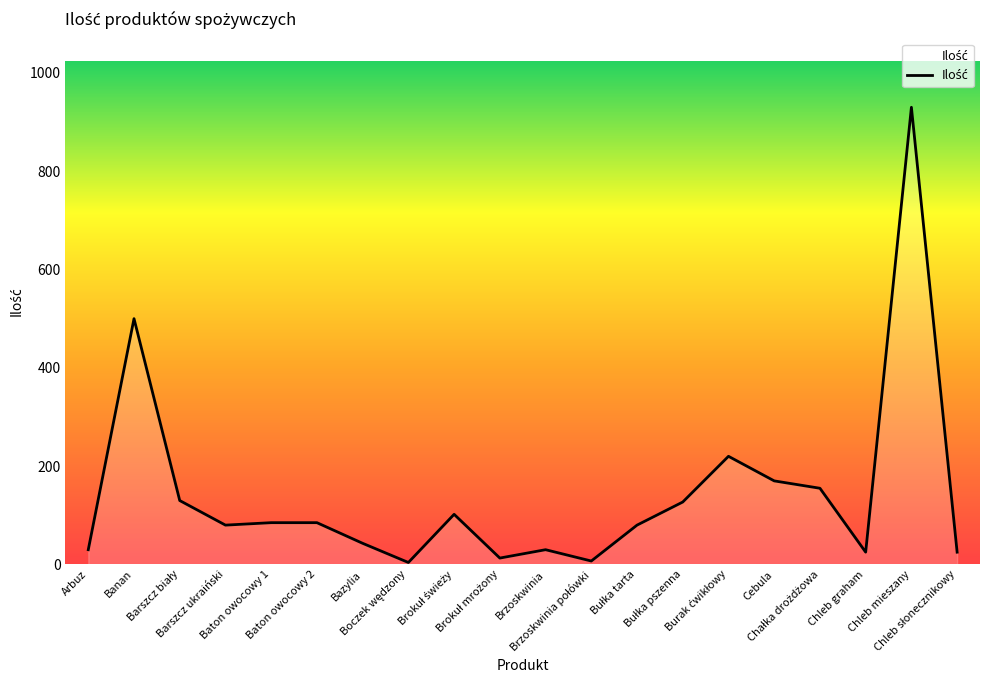

What is the greatest value displayed?

930